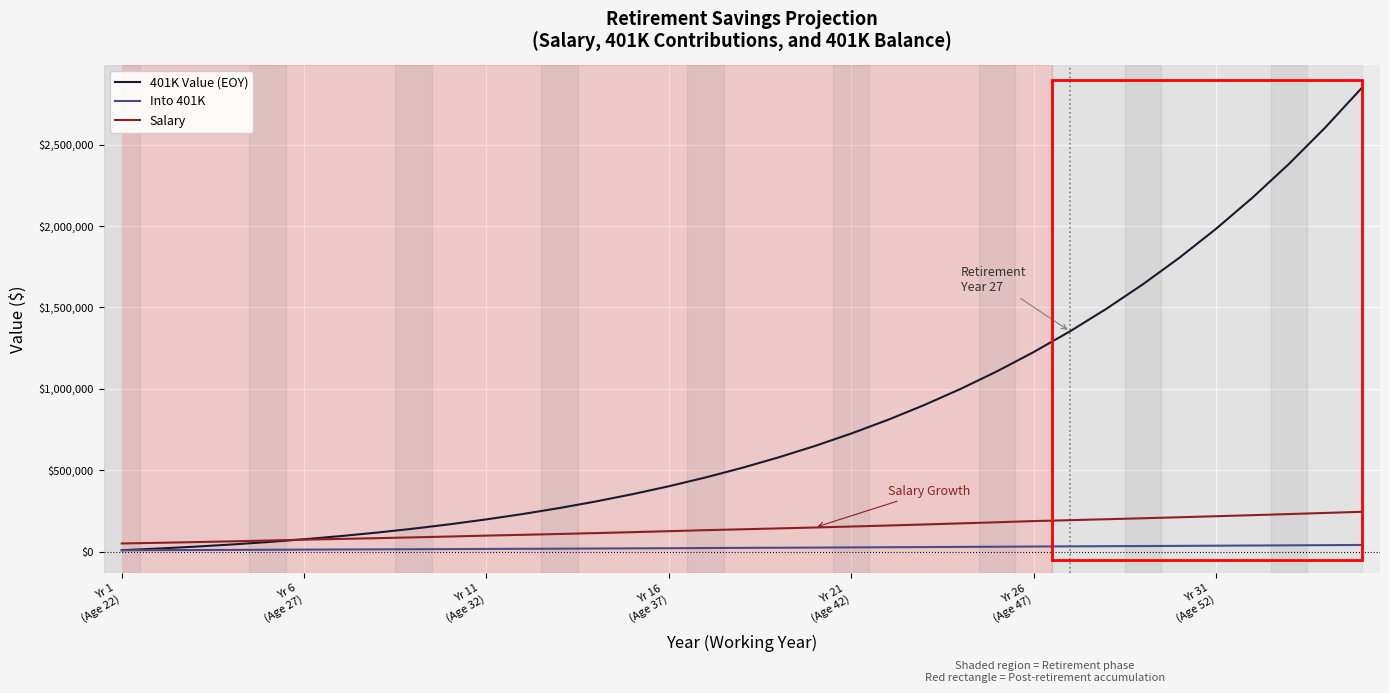

What is the maximum value shown in the chart?

2848991.0